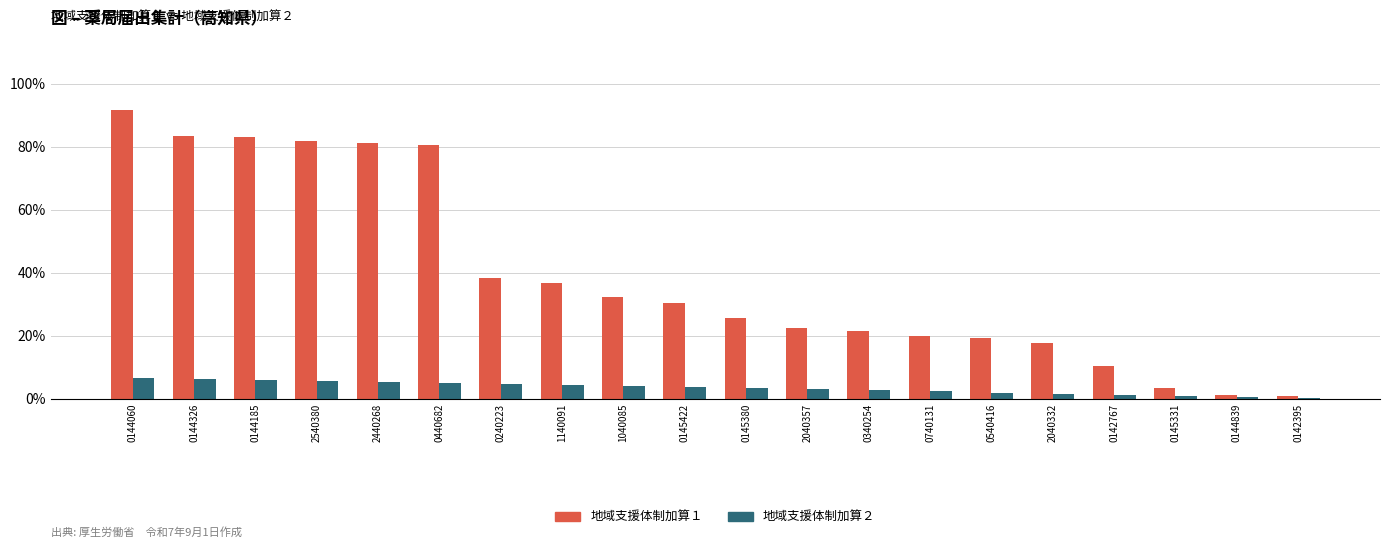

Which category has the highest value in the 地域支援体制加算１ series?

0144060